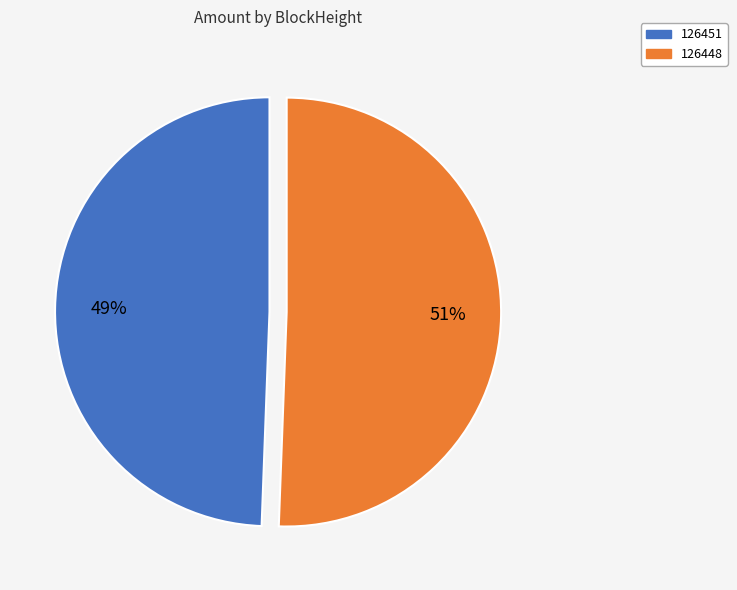

Which slice represents more than half of the pie?

126448